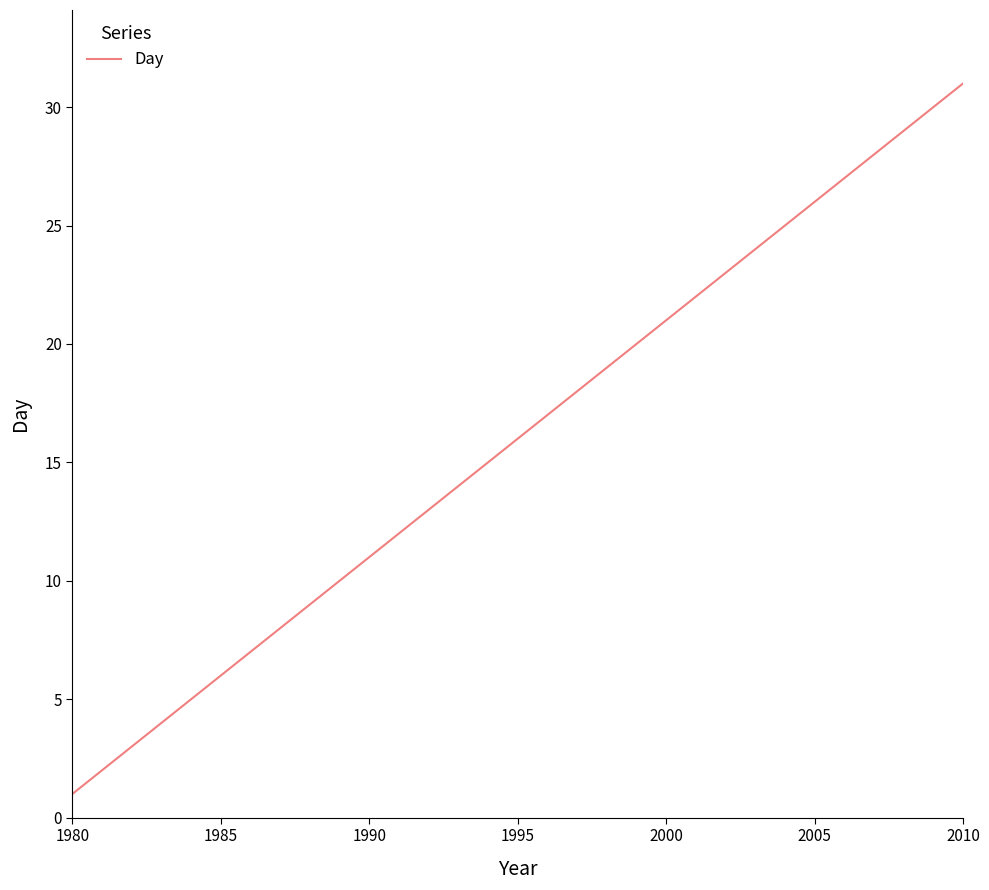

What is the difference between the maximum and minimum values?

30